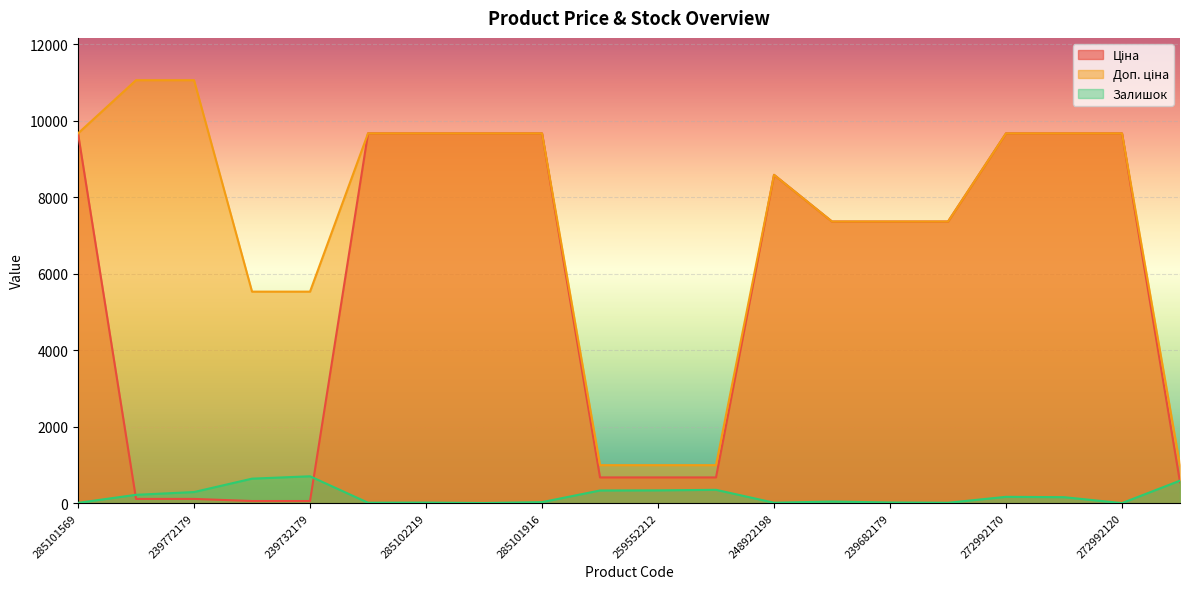

What is the maximum value for Залишок?

702.0